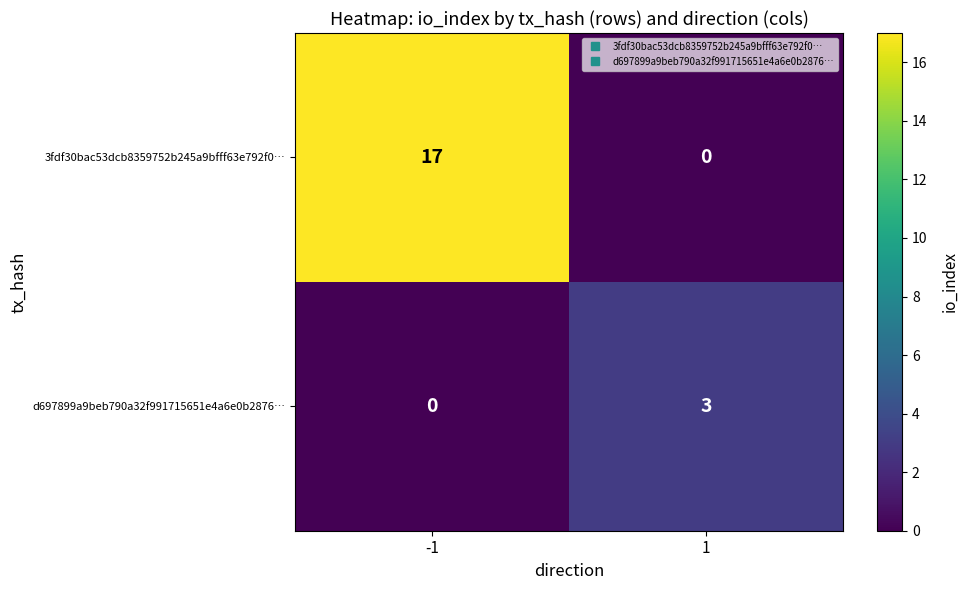

List the series in order of their overall mean, highest first.

3fdf30bac53dcb8359752b245a9bfff63e792f0…, d697899a9beb790a32f991715651e4a6e0b2876…